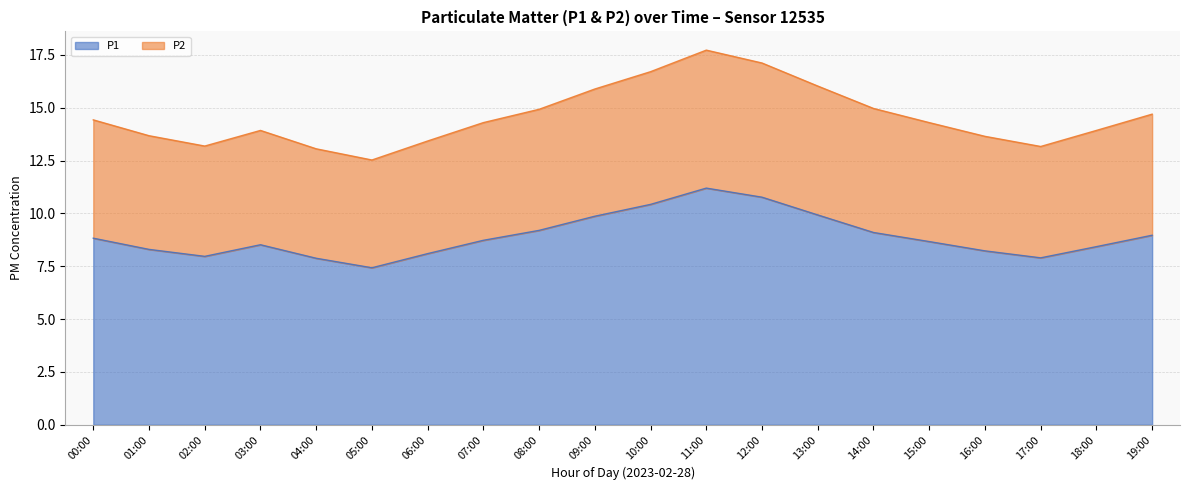

What is the sum of the P1 values at 19:00 and 13:00?

18.9